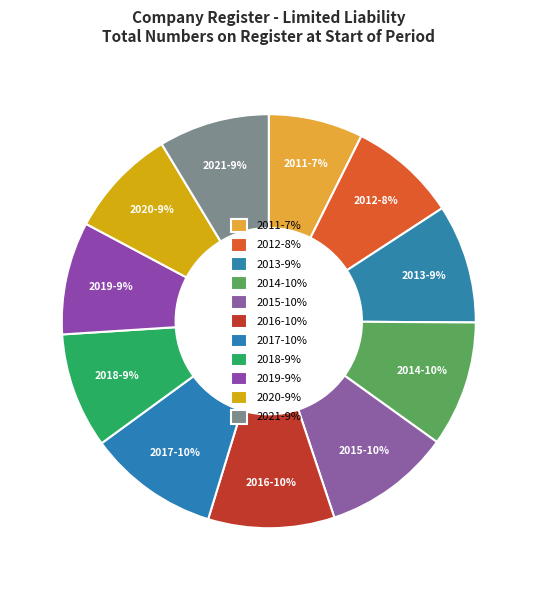

Which category has the smallest portion of the pie?

2011